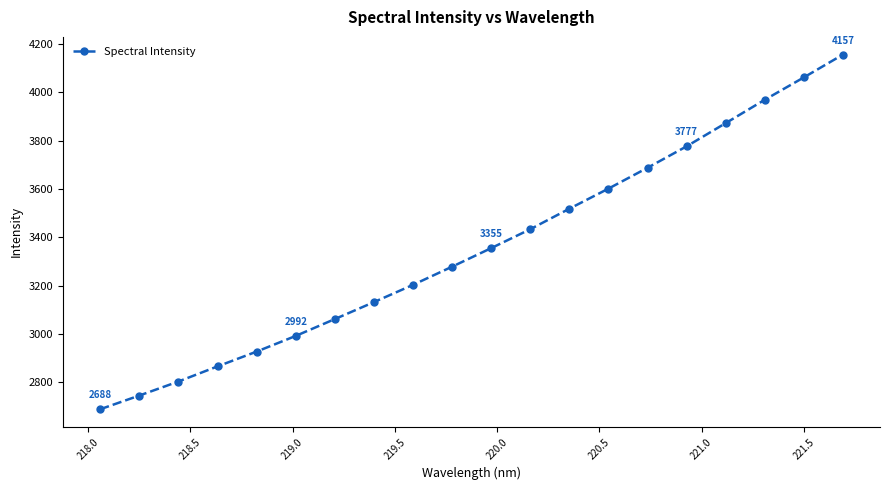

What is the greatest value displayed?

4156.7